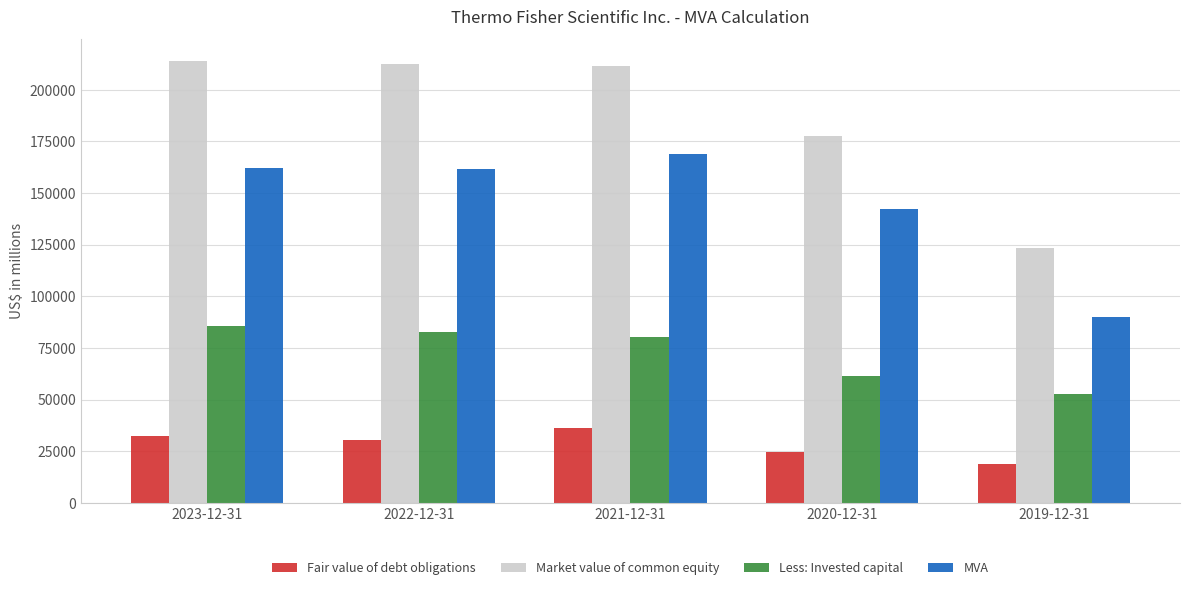

What are all the series names shown in the legend?

Fair value of debt obligations, Market value of common equity, Less: Invested capital, MVA